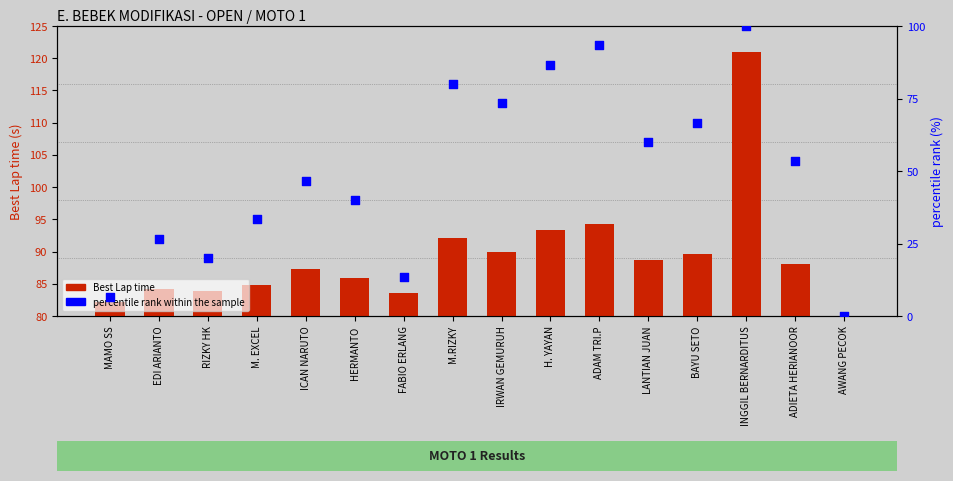

At which category is the sum across all series the highest?

INGGIL BERNARDITUS